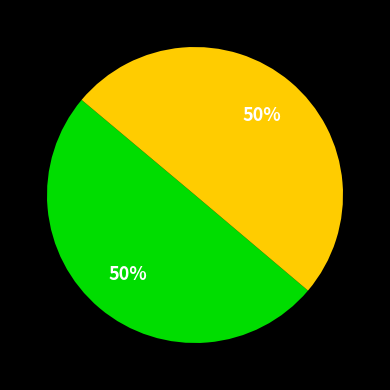

To the nearest percent, what is the average slice percentage?

50%